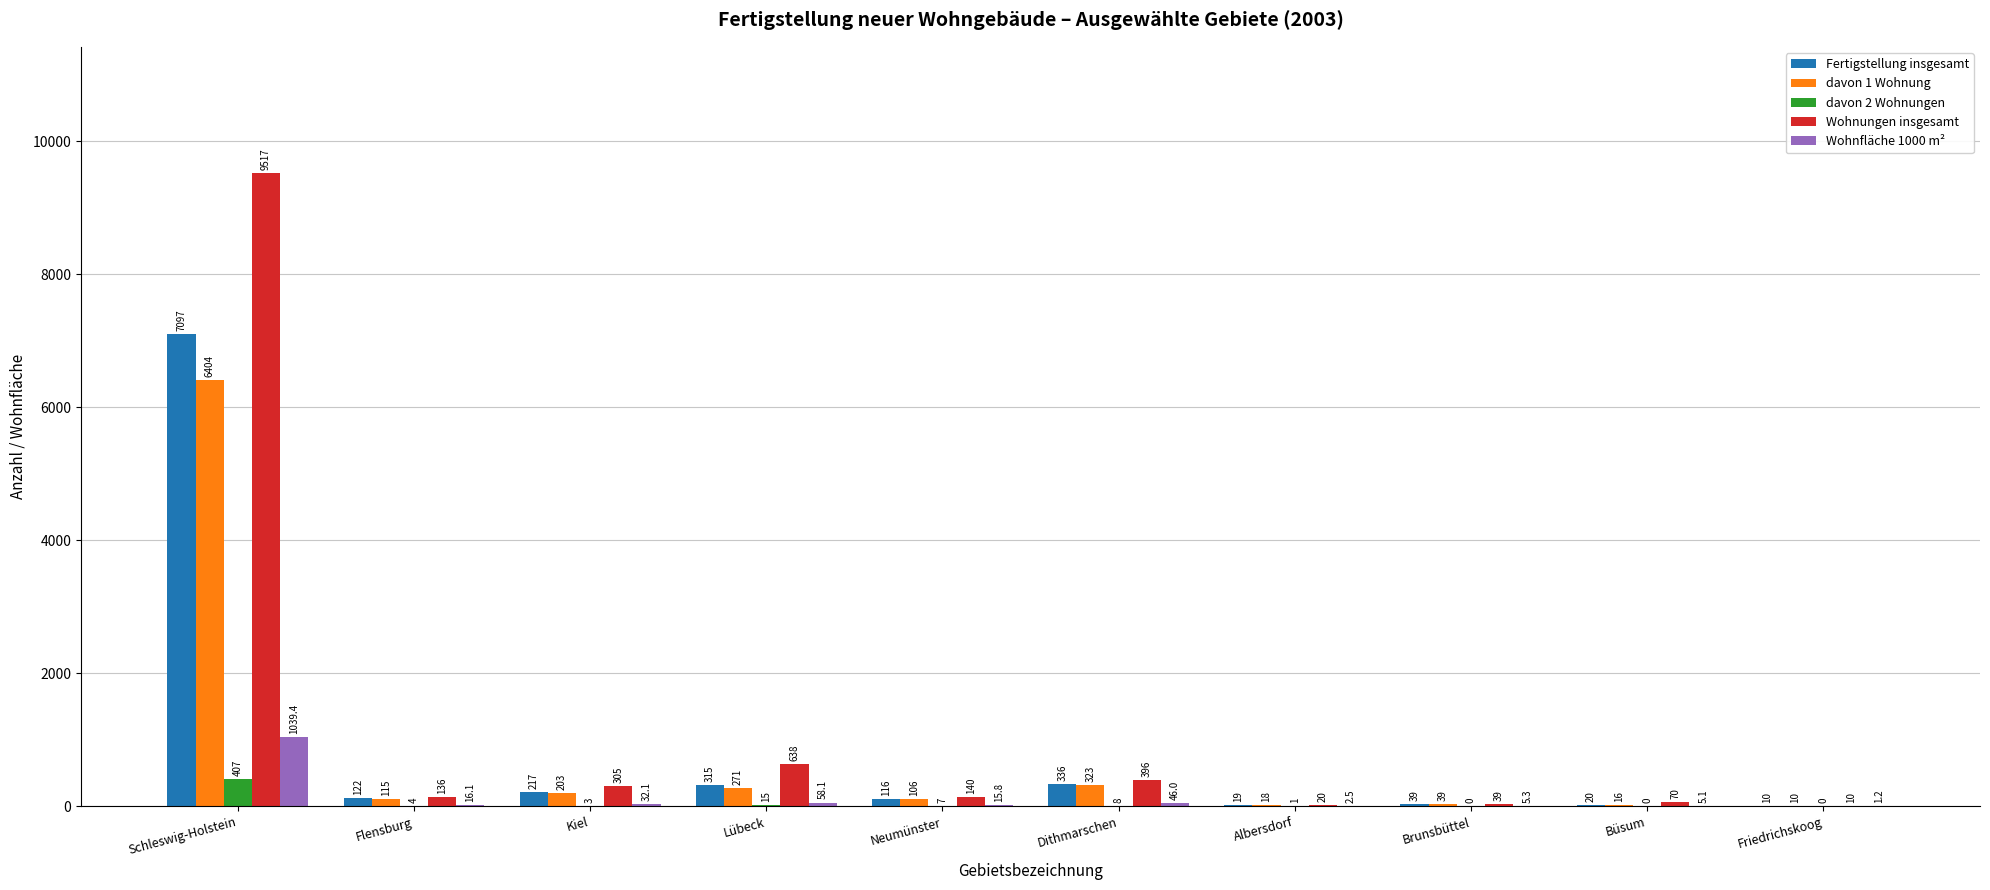

How many series are shown in this chart?

5